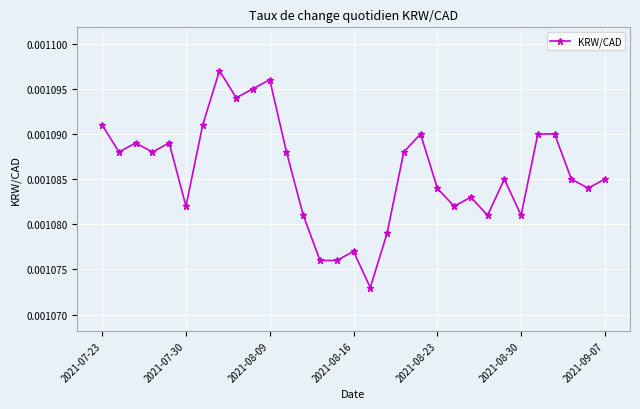

How many data points does each series have?

31